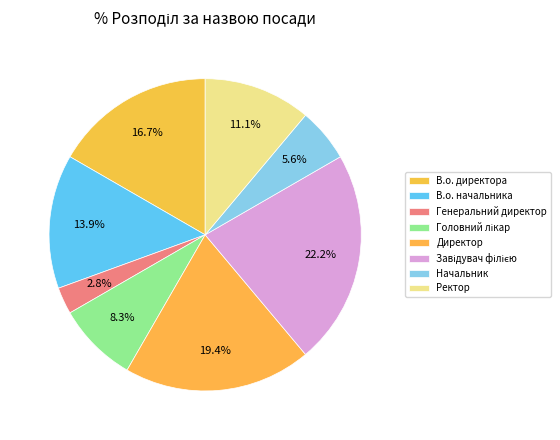

Rank the categories by value from highest to lowest.

Завідувач філією, Директор, В.о. директора, В.о. начальника, Ректор, Головний лікар, Начальник, Генеральний директор